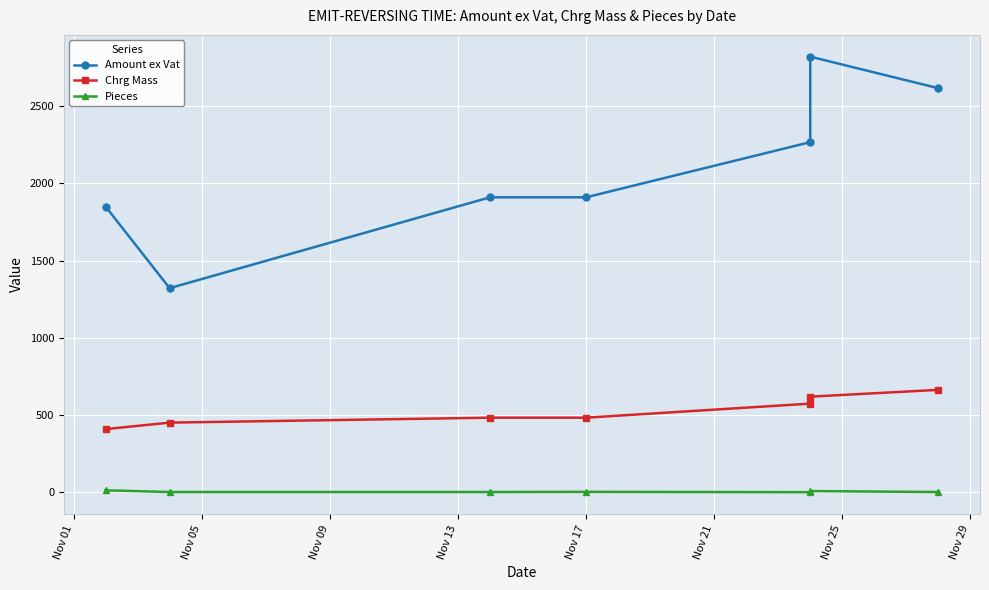

Between Nov 13 and Nov 25, which series saw the biggest shift?

Amount ex Vat